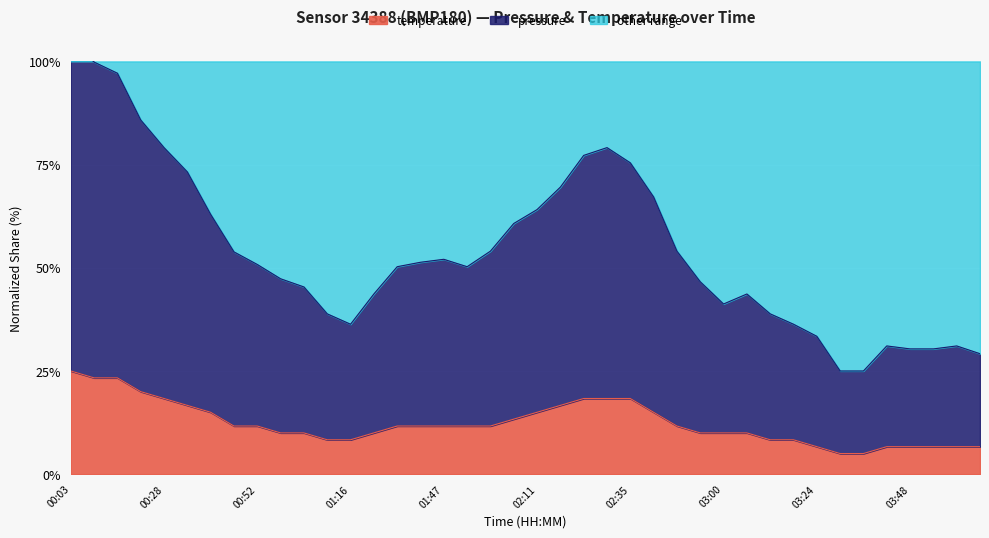

List the labels in order of temperature value, smallest first.

03:30, 03:36, 03:24, 03:42, 03:48, 03:54, 04:00, 04:06, 01:10, 01:16, 03:12, 03:18, 00:58, 01:04, 01:29, 02:53, 03:00, 03:06, 00:46, 00:52, 01:35, 01:41, 01:47, 01:53, 01:59, 02:47, 02:05, 00:40, 02:11, 02:41, 00:34, 02:17, 00:28, 02:23, 02:29, 02:35, 00:22, 00:09, 00:16, 00:03